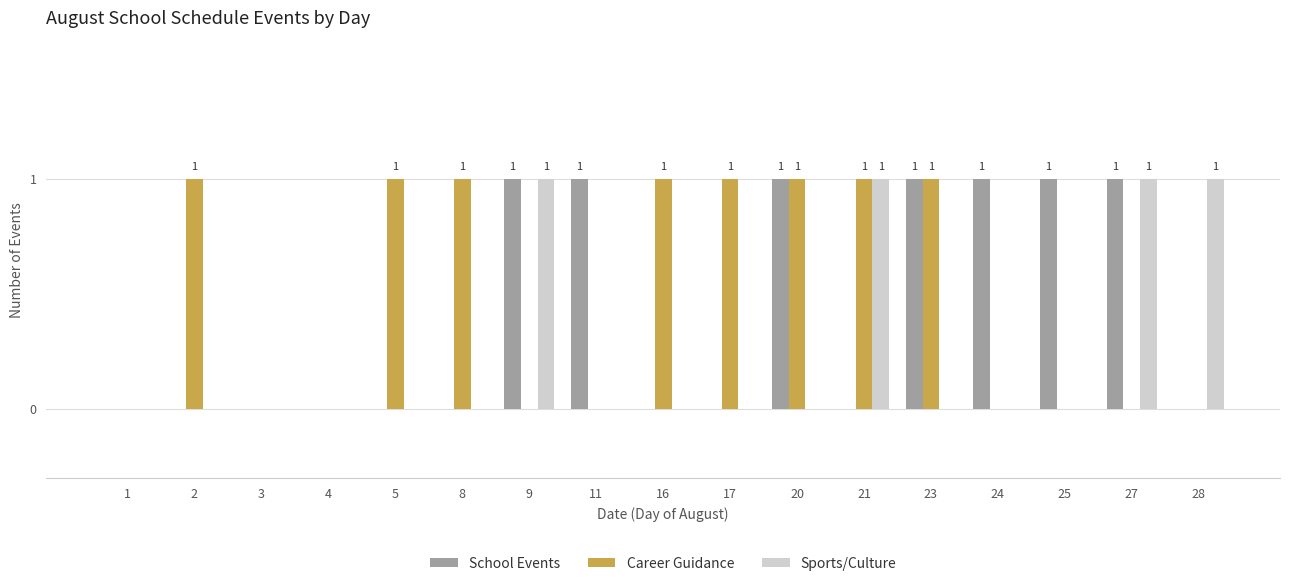

What is the sum of all School Events values?

7